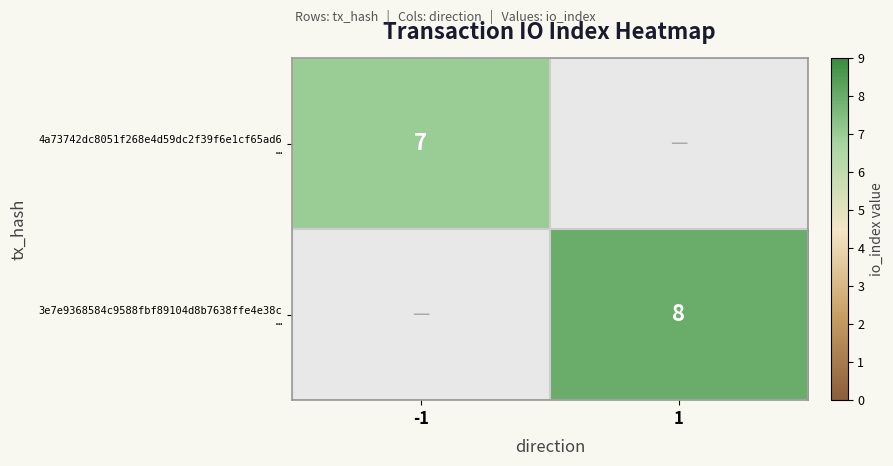

List the series in order of their overall mean, lowest first.

4a73742dc8051f268e4d59dc2f39f6e1cf65ad6 …, 3e7e9368584c9588fbf89104d8b7638ffe4e38c …